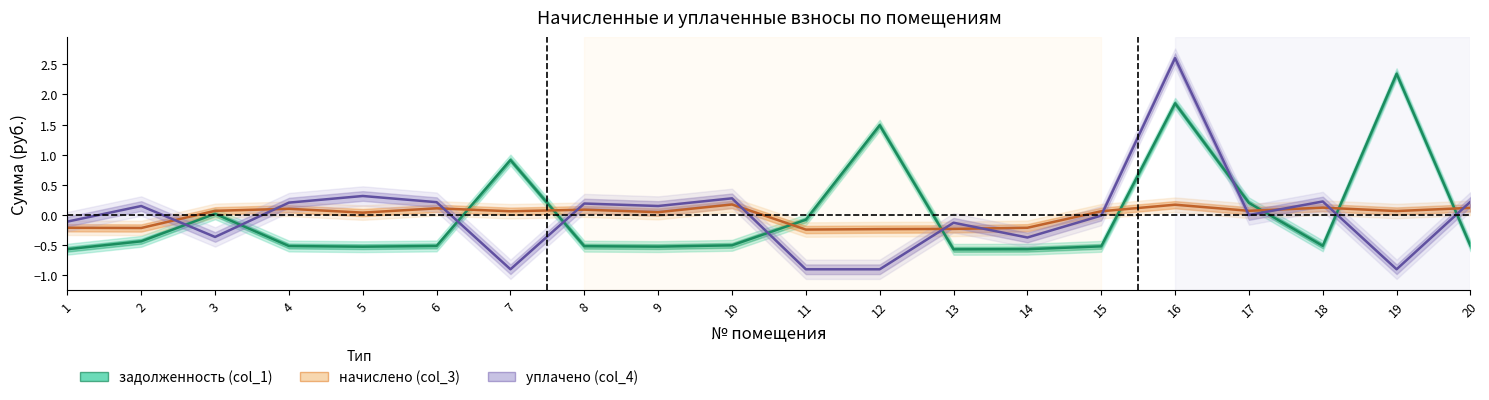

Reading left to right, transcribe all the data shown in this chart.

задолженность (col_1): 1=-0.6	2=-0.4	3=0.0	4=-0.5	5=-0.5	6=-0.5	7=0.9	8=-0.5	9=-0.5	10=-0.5	11=-0.1	12=1.5	13=-0.6	14=-0.6	15=-0.5	16=1.9	17=0.2	18=-0.5	19=2.3	20=-0.5
начислено (col_3): 1=-0.2	2=-0.2	3=0.1	4=0.1	5=0.0	6=0.1	7=0.1	8=0.1	9=0.0	10=0.2	11=-0.2	12=-0.2	13=-0.2	14=-0.2	15=0.1	16=0.2	17=0.1	18=0.1	19=0.1	20=0.1
уплачено (col_4): 1=-0.1	2=0.2	3=-0.4	4=0.2	5=0.3	6=0.2	7=-0.9	8=0.2	9=0.2	10=0.3	11=-0.9	12=-0.9	13=-0.1	14=-0.4	15=-0.0	16=2.6	17=0.0	18=0.2	19=-0.9	20=0.2